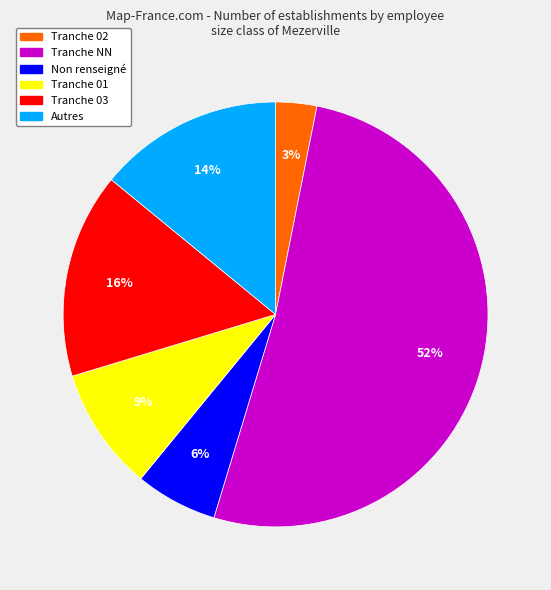

Is there a majority slice in this chart?

Yes